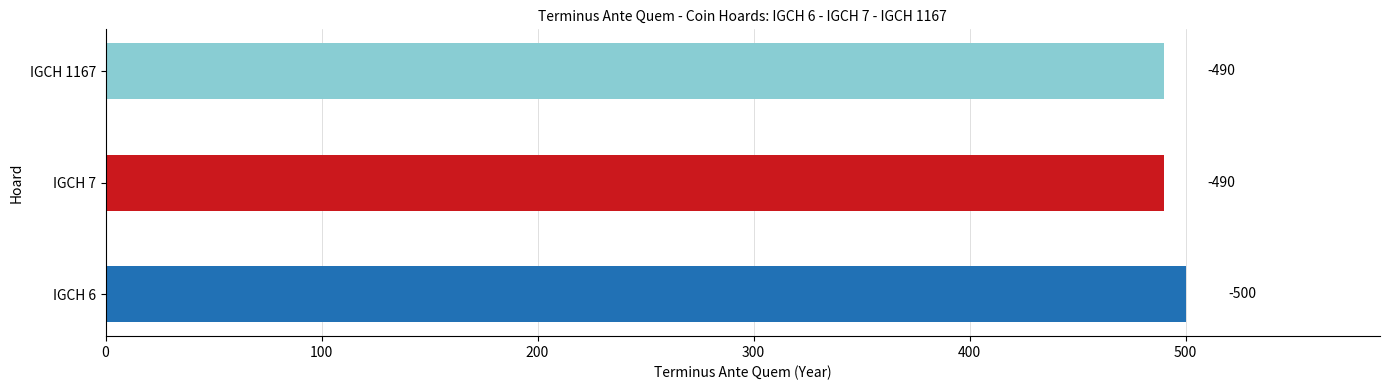

How many bars are there in total?

3